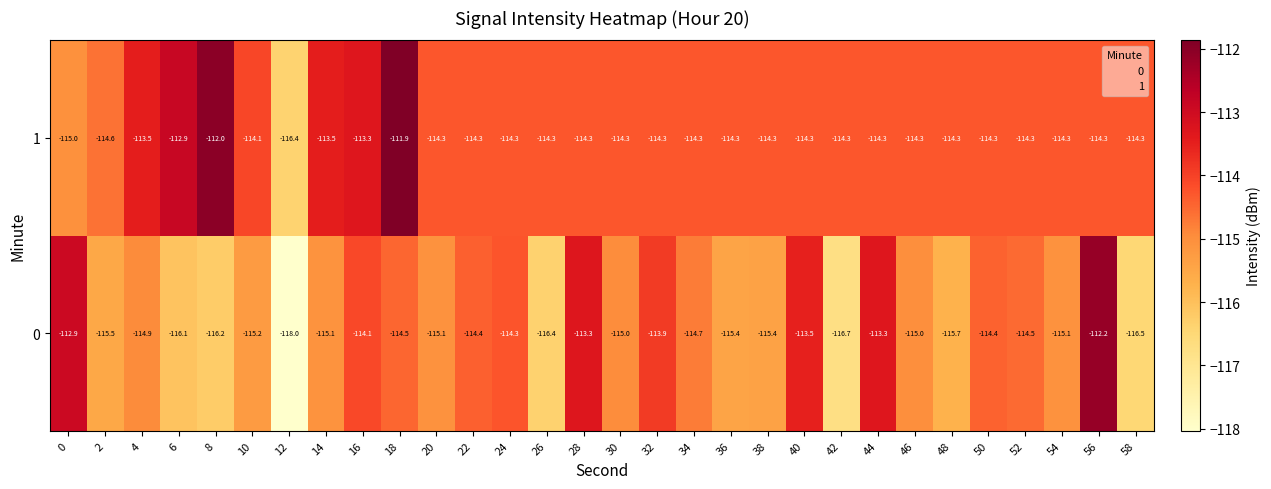

What is the total value across all series at 28?

-227.6